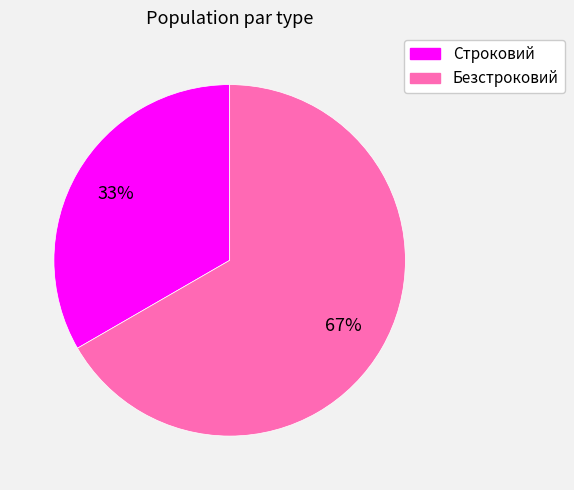

Is it true that Строковий is 33% of the pie?

True